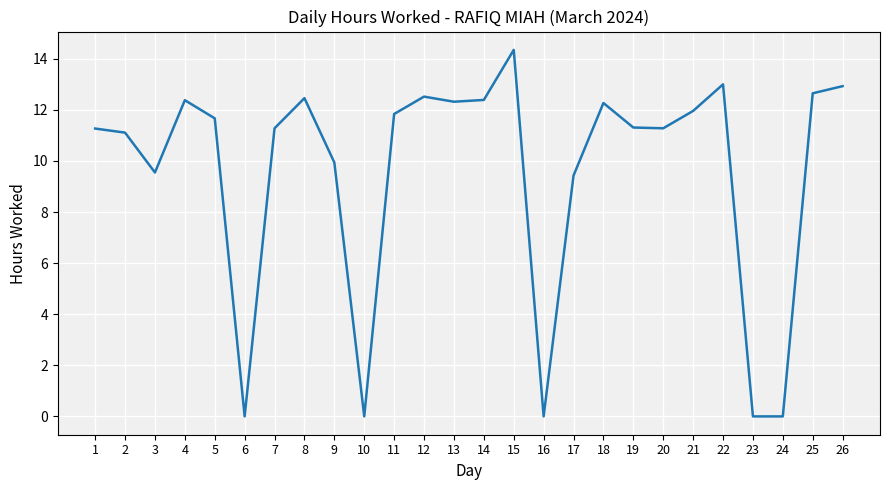

What is the change in value from 2 to 11?

+0.7